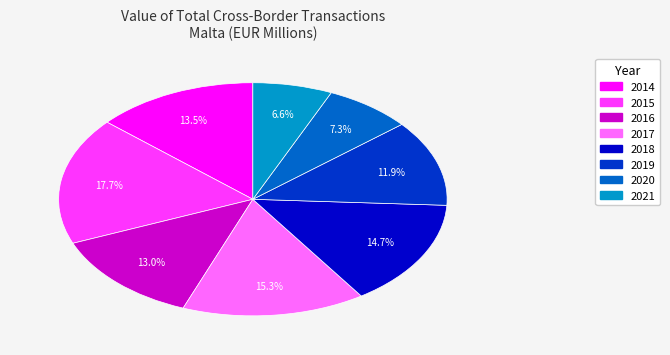

Do 2014 and 2016 together represent more than half of the pie?

No